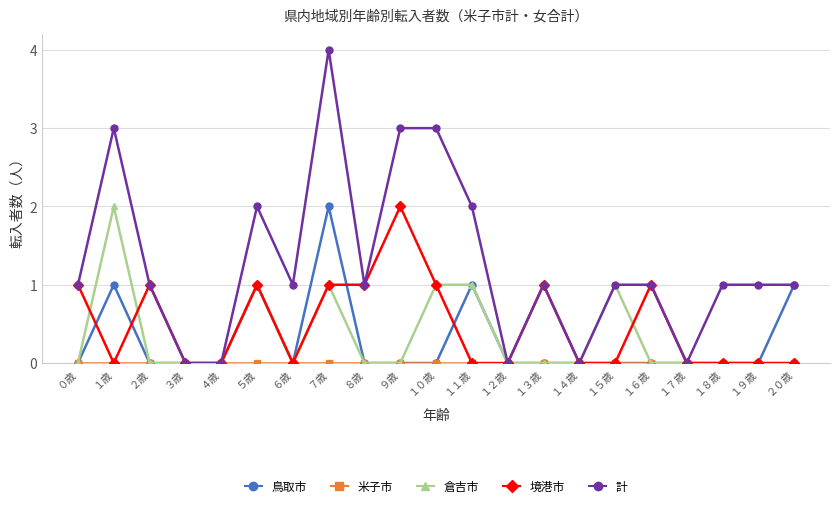

The value of 倉吉市 at １９歳 is -1. True or false?

False